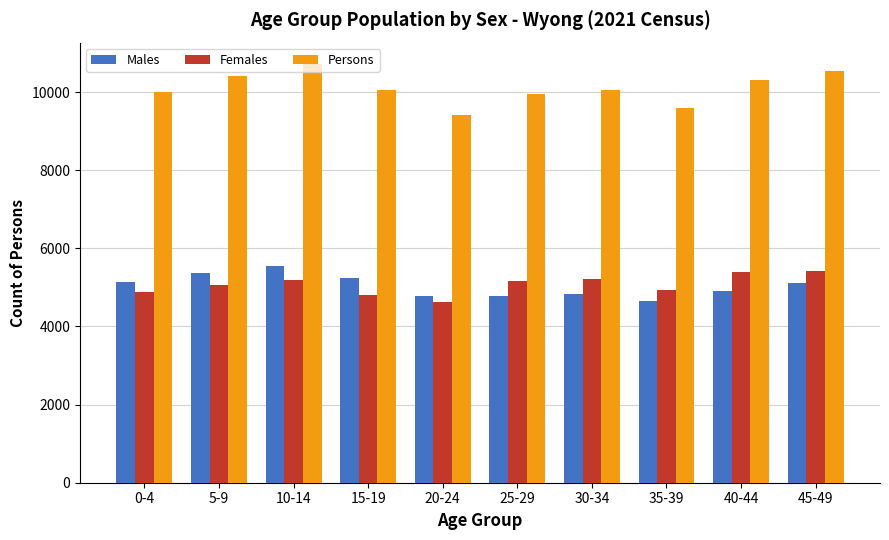

What is the minimum value for Females?

4614